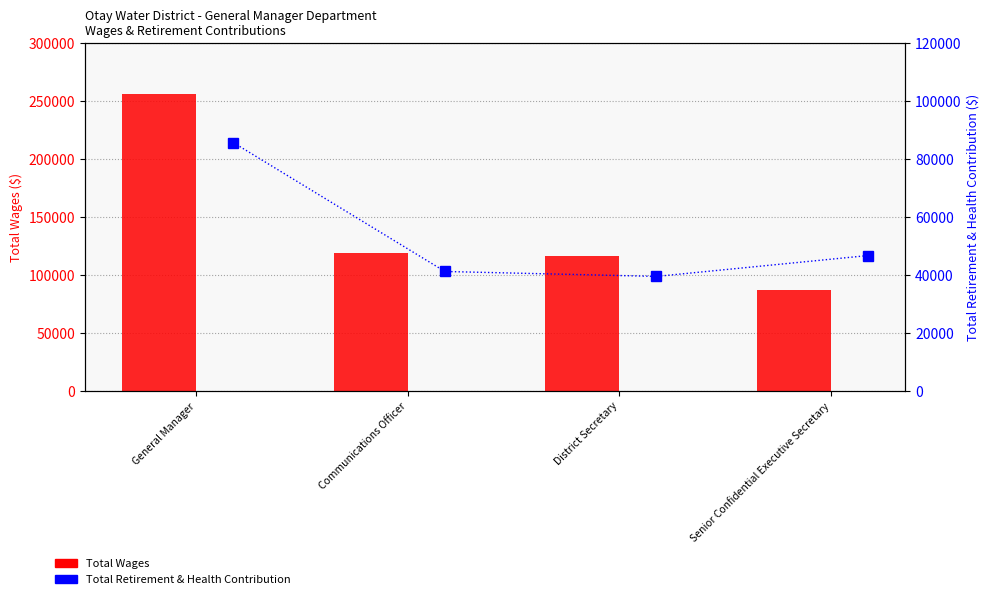

List the labels in order of Total Wages value, largest first.

General Manager, Communications Officer, District Secretary, Senior Confidential Executive Secretary